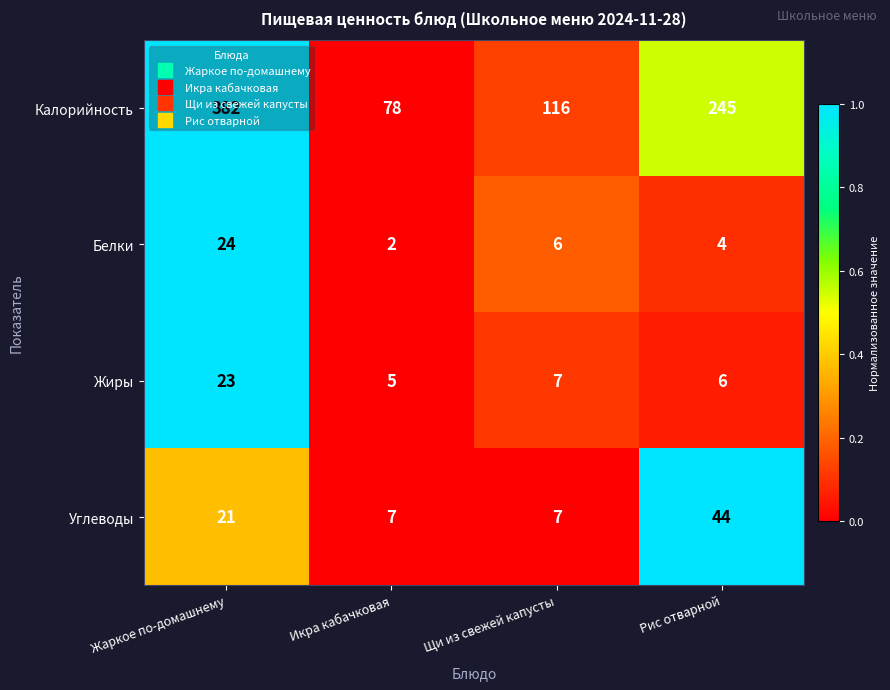

The Калорийность series shows 536 at Жаркое по-домашнему. True or false?

False